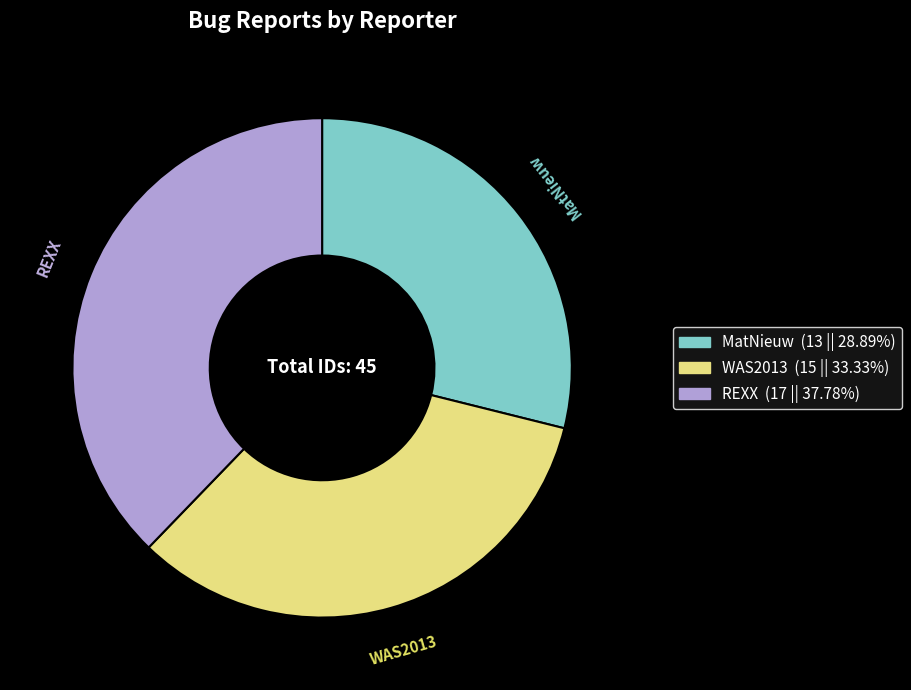

Is there a majority slice in this chart?

No